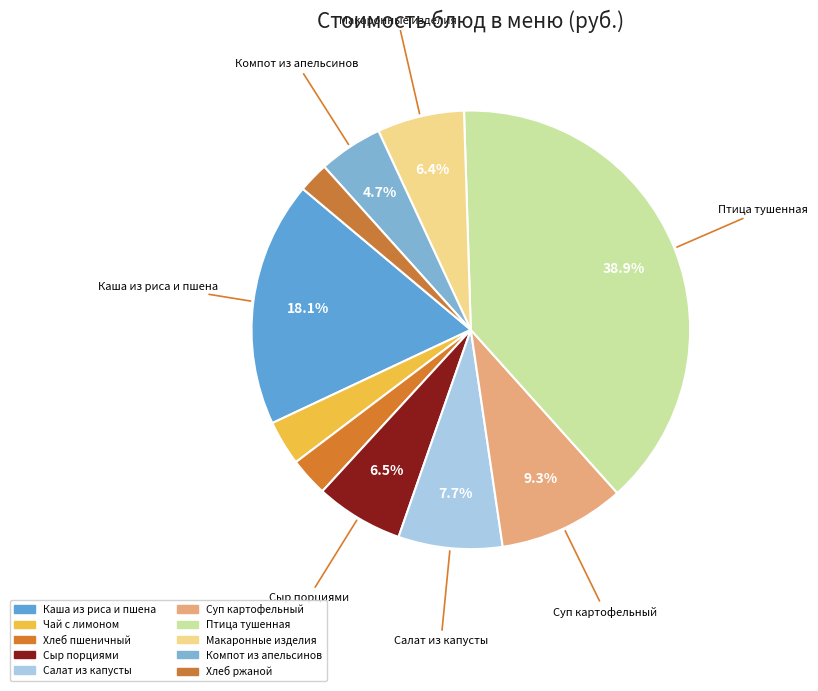

What is the smallest slice in the pie chart?

Хлеб ржаной